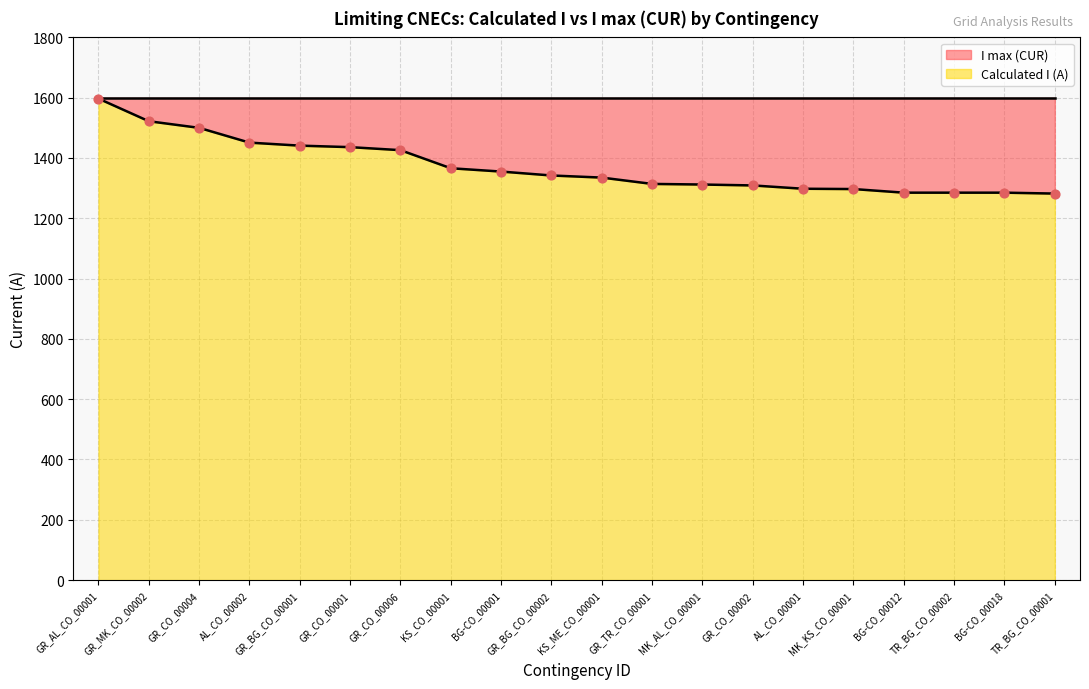

What is the change in value from GR_TR_CO_00001 to GR_CO_00002?

-5